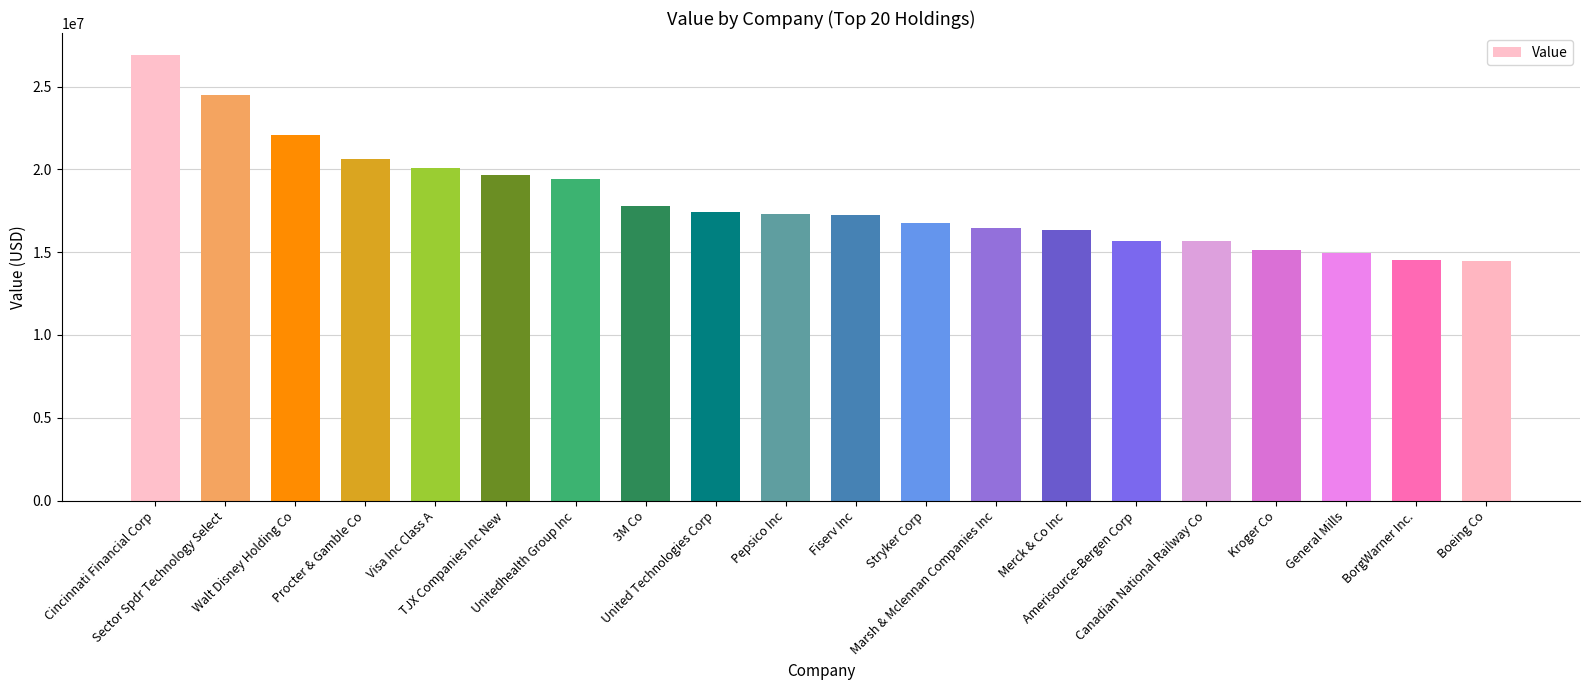

Is it true that the value at TJX Companies Inc New is 30820778?

False